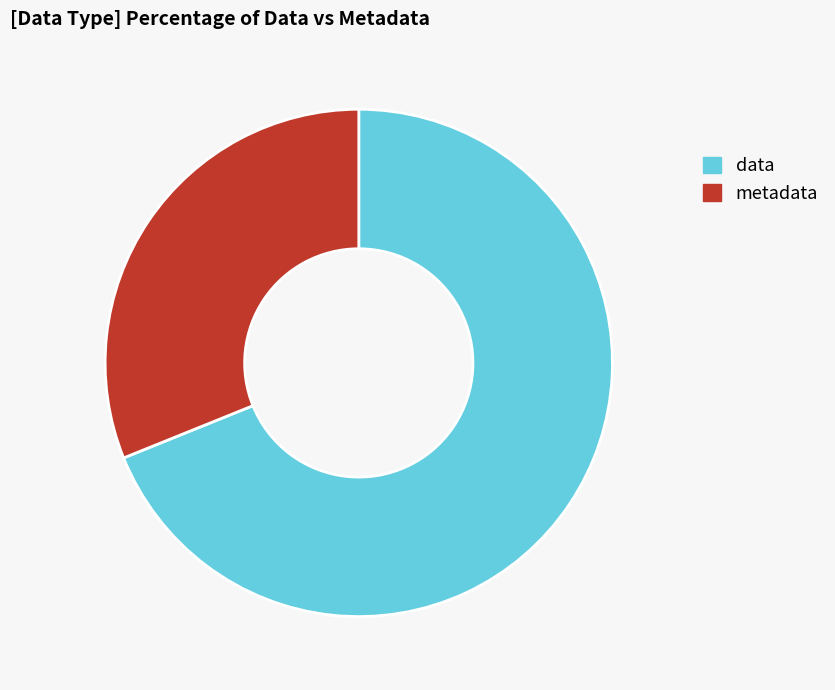

What is the largest slice in the pie chart?

data